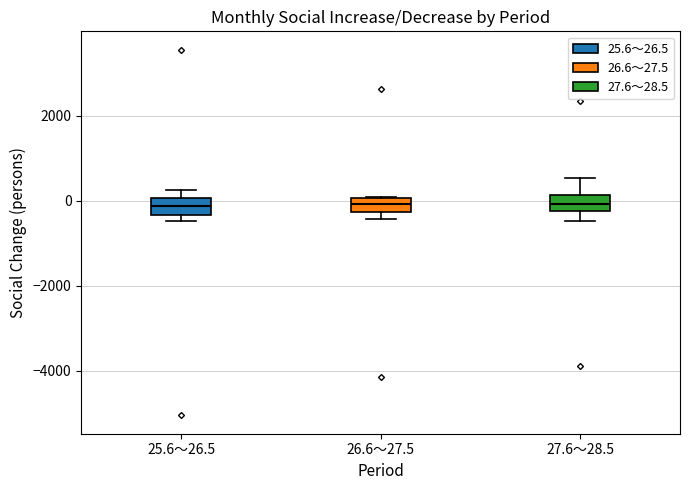

Reading left to right, read every box against the y-axis: the position of its median line, the range the box covers, and the ends of its whiskers. The values are not printed on the chart, so give them approximately, as read against the axis.

25.6～26.5: median -200, box -400 to 0, whiskers -400 (just below the box's lower edge) to 200
26.6～27.5: median 0 (inside the box), box -200 to 0, whiskers -400 to 0
27.6～28.5: median 0, box -200 to 200, whiskers -400 to 600